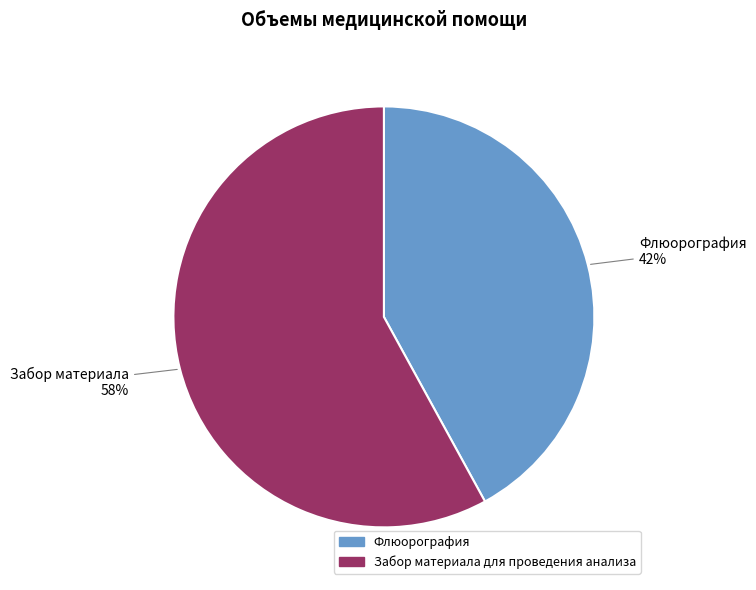

Is it true that Флюорография is 50% of the pie?

False